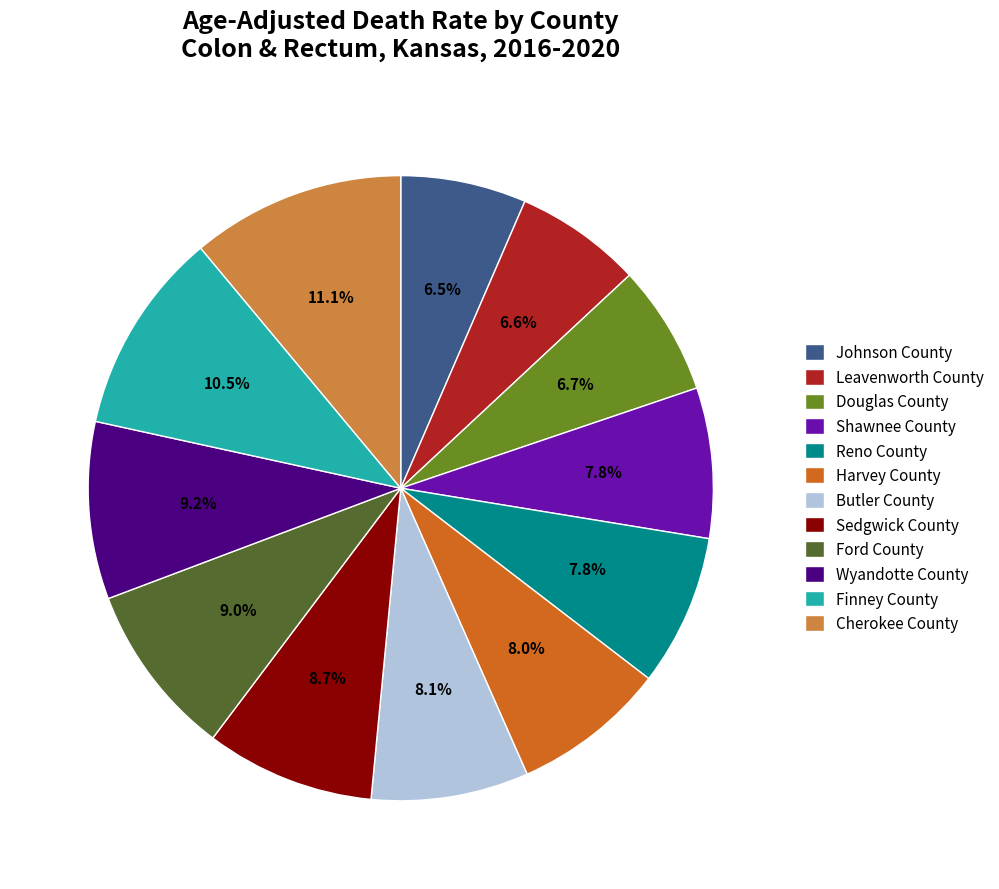

Count the number of slices in the pie.

12